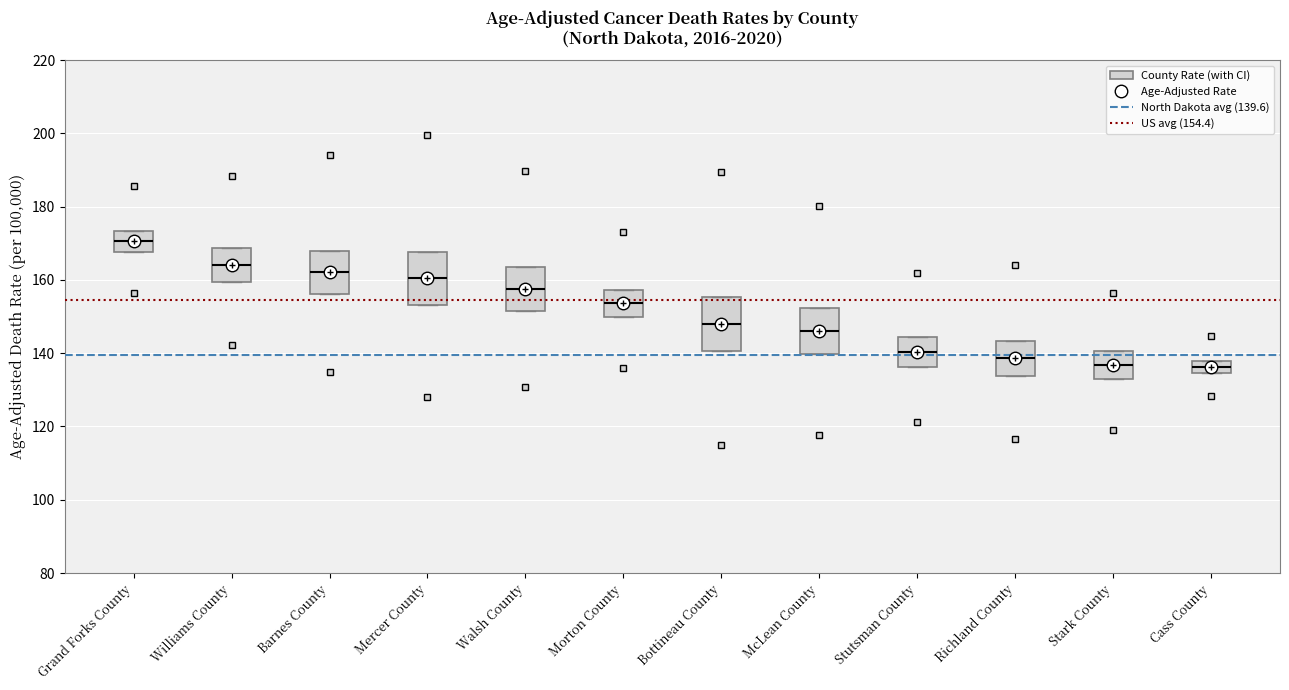

Reading left to right, read every box against the y-axis: the position of its median line, the range the box covers, and the ends of its whiskers. The values are not printed on the chart, so give them approximately, as read against the axis.

Grand Forks County: median 170, box 168 to 174, whiskers 168 to 174
Williams County: median 164, box 160 to 168, whiskers 160 to 168
Barnes County: median 162, box 156 to 168, whiskers 156 to 168
Mercer County: median 160, box 154 to 168, whiskers 154 to 168
Walsh County: median 158, box 152 to 164, whiskers 152 to 164
Morton County: median 154, box 150 to 158, whiskers 150 to 158
Bottineau County: median 148, box 140 to 156, whiskers 140 to 156
McLean County: median 146, box 140 to 152, whiskers 140 to 152
Stutsman County: median 140, box 136 to 144, whiskers 136 to 144
Richland County: median 138, box 134 to 144, whiskers 134 to 144
Stark County: median 136, box 132 to 140, whiskers 132 to 140
Cass County: median 136, box 134 to 138, whiskers 134 to 138